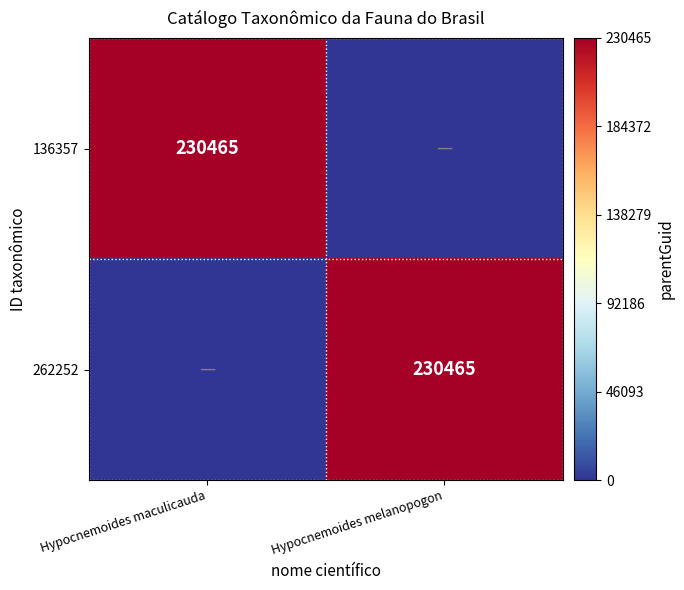

Is it true that 262252 equals 230465 at Hypocnemoides melanopogon?

True